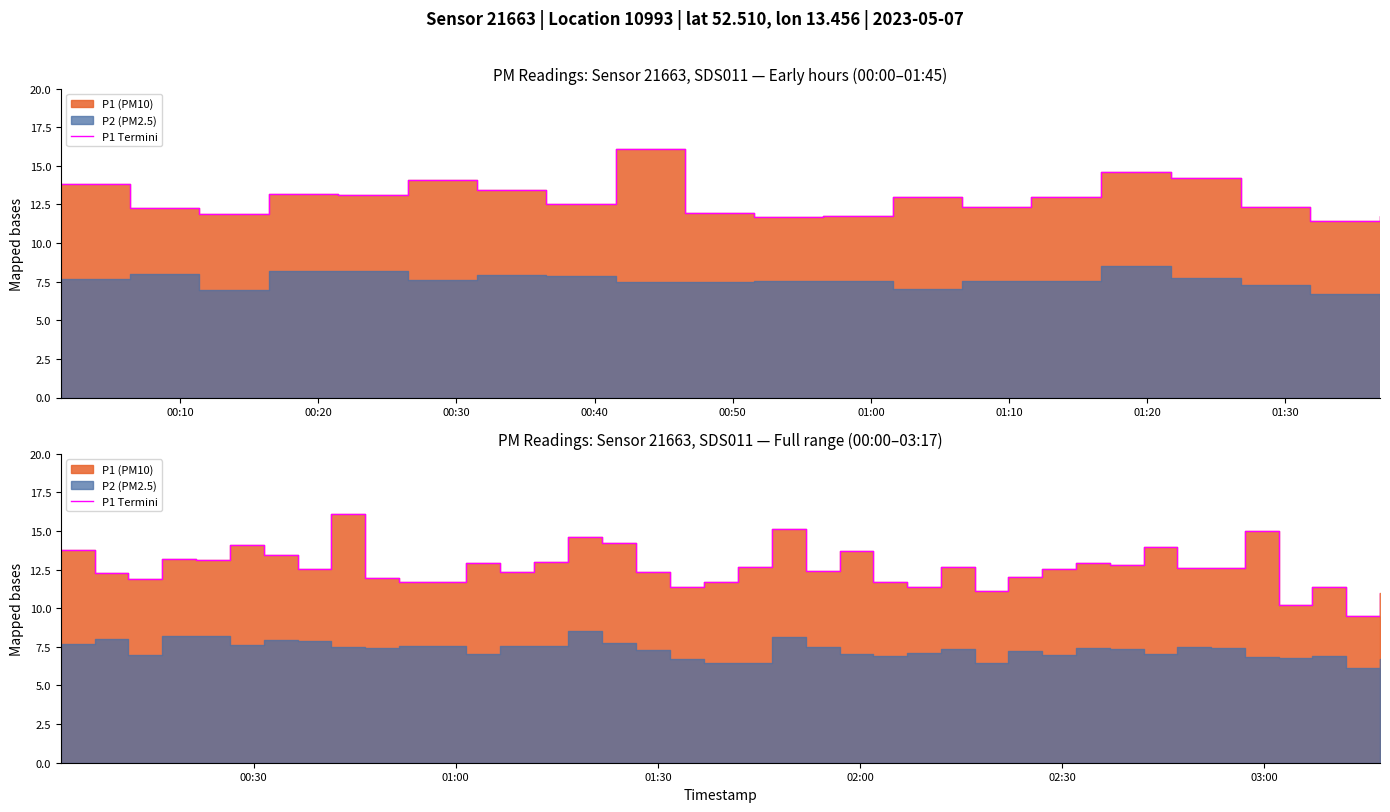

Reading left to right, what are all the values shown in this chart?

13.8	12.2	11.9	13.2	13.1	14.1	13.4	12.5	16.1	11.9	11.7	11.7	12.9	12.3	13.0	14.6	14.2	12.3	11.4	11.7	12.7	15.1	12.4	13.7	11.7	11.4	12.7	11.1	12.1	12.5	12.9	12.8	14.0	12.6	12.6	15.0	10.2	11.4	9.5	11.0